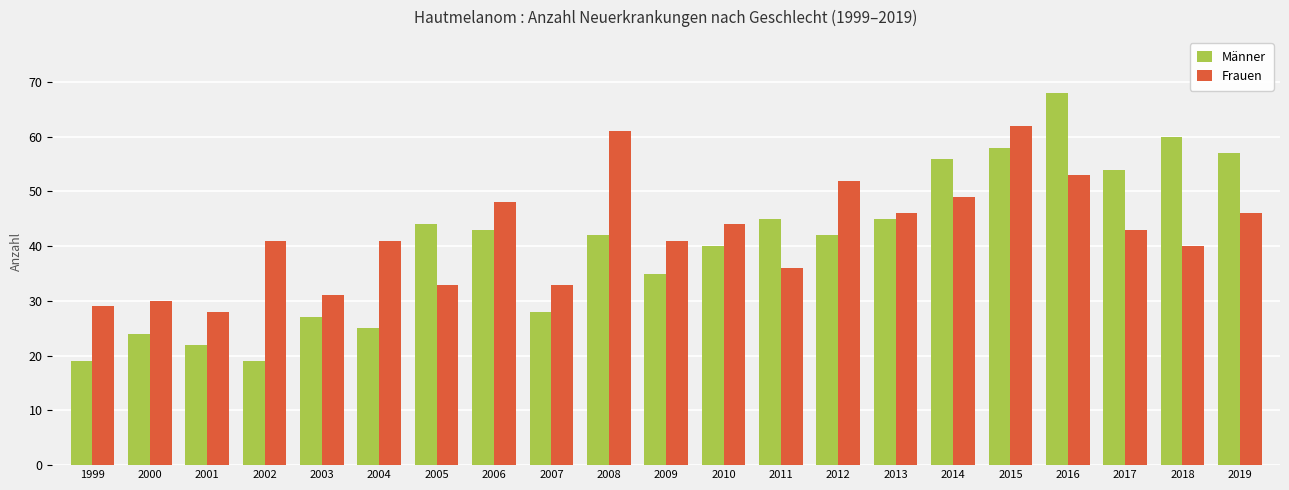

At how many categories does at least one series exceed 47?

9